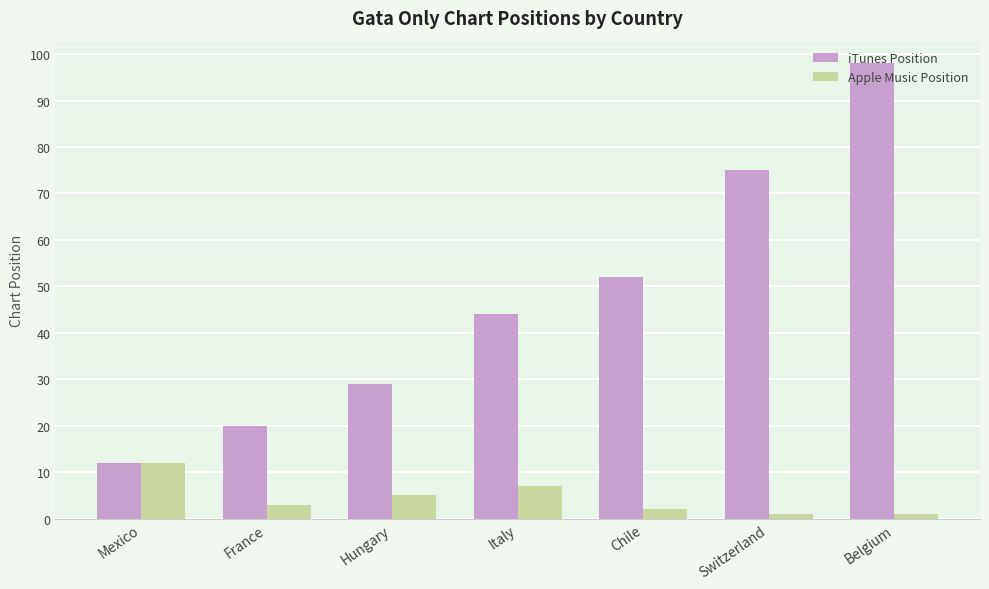

What is the label of the 1st bar from the right?

Belgium